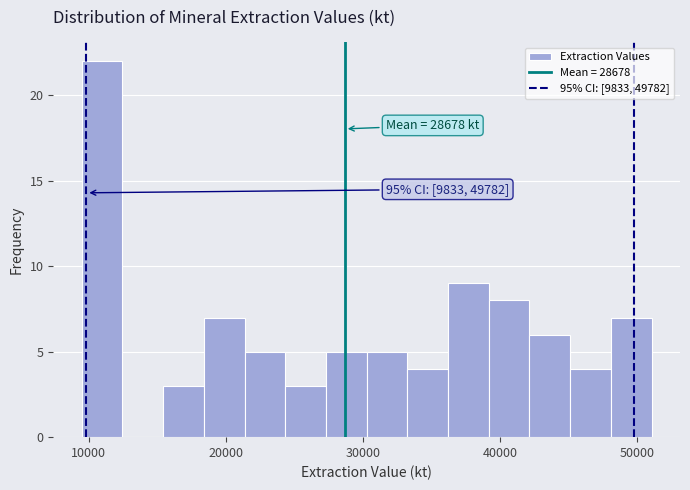

Around what value on the x-axis is the tallest bar? Give the approximate position of its centre, as read against the axis.

11000